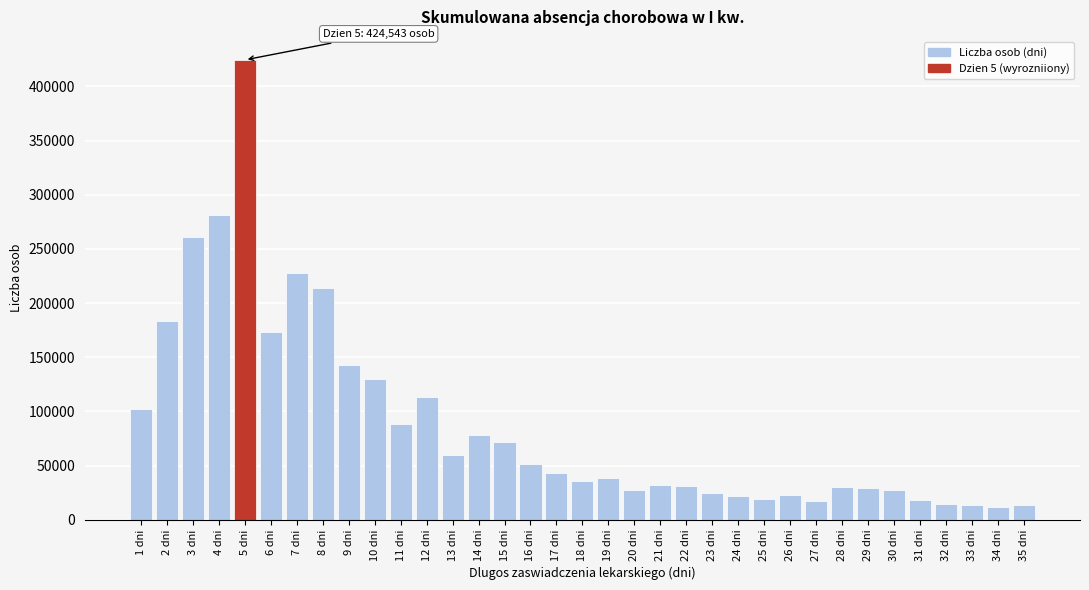

What is the difference between the maximum and minimum values?

412642